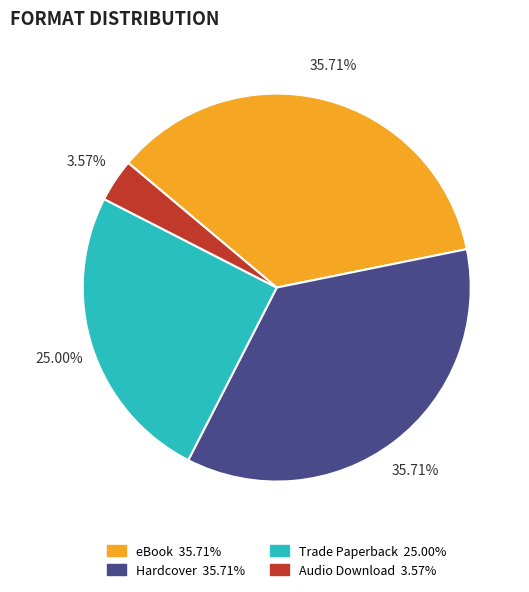

To the nearest percent, what portion does Audio Download represent?

4%